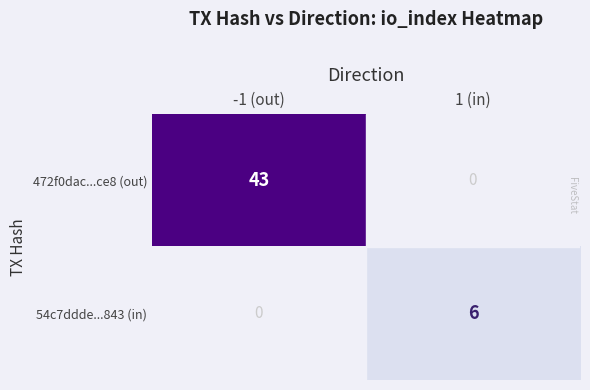

Is the value of 54c7ddde...843 (in) at 1 (in) greater than the value of 472f0dac...ce8 (out) at -1 (out)?

No